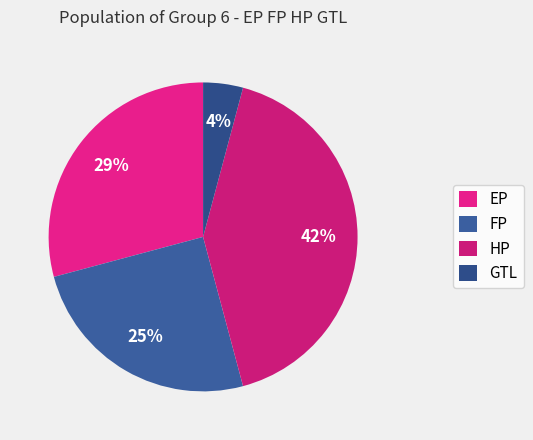

To the nearest percent, what portion does HP represent?

42%